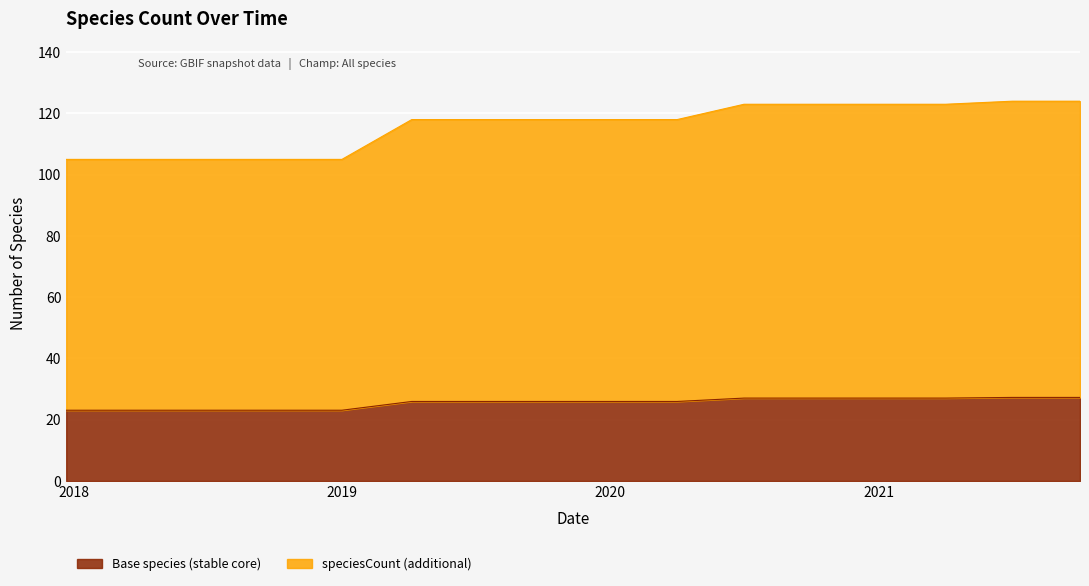

How many lines are shown in the chart?

2